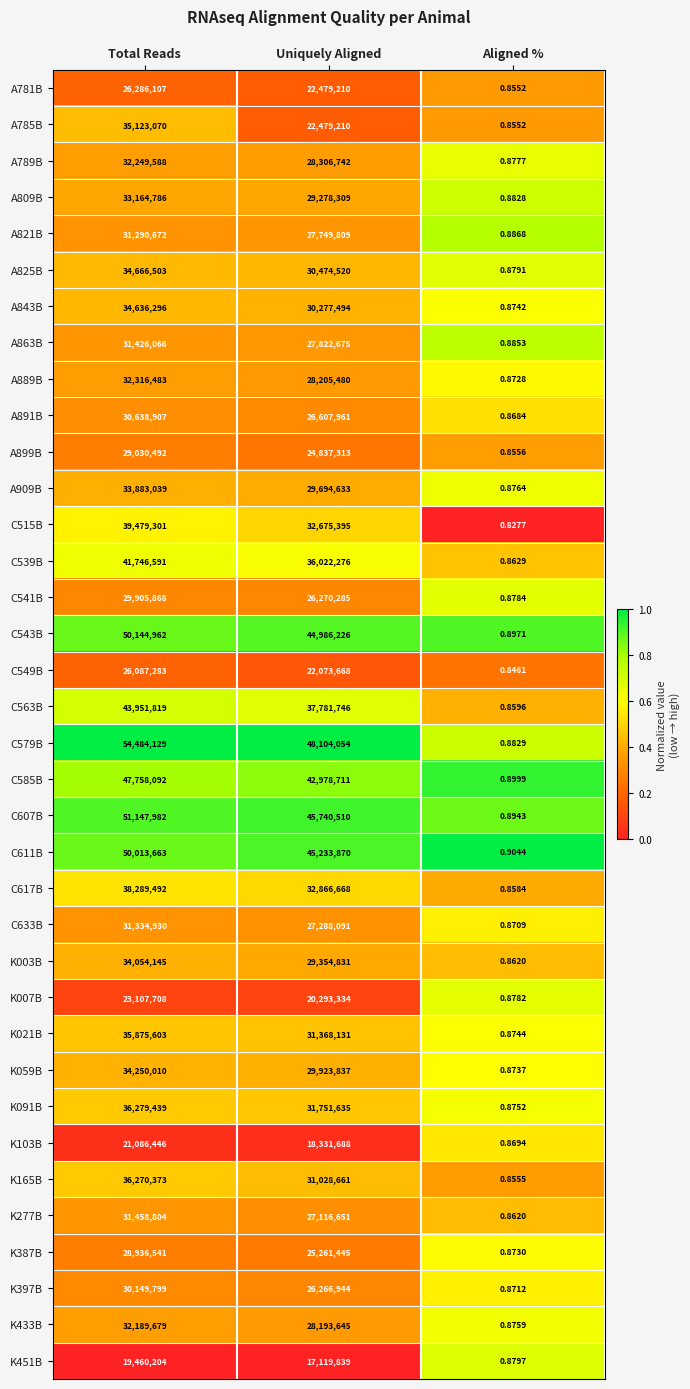

List the labels in order of A821B value, largest first.

Total Reads, Uniquely Aligned, Aligned %